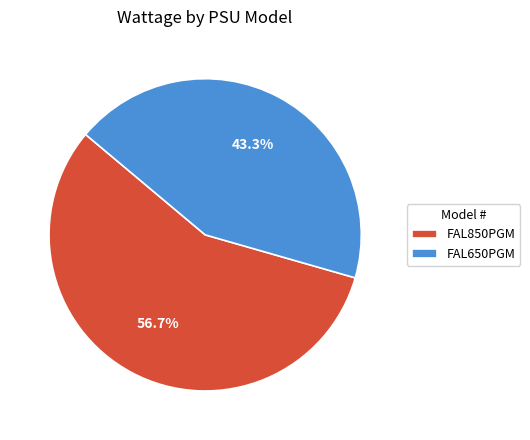

Between FAL650PGM and FAL850PGM, which is larger?

FAL850PGM